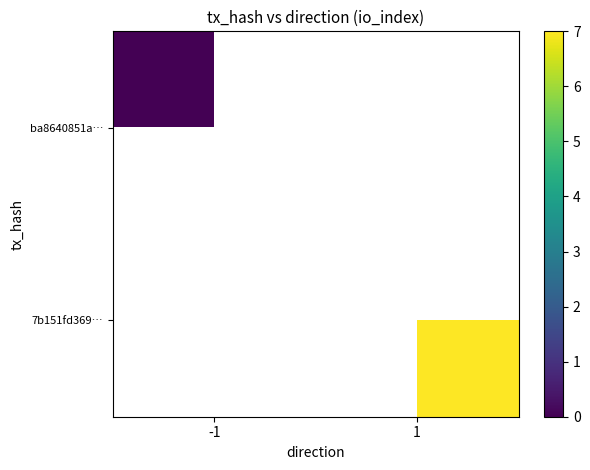

Rank the series by their average value, from highest to lowest.

ba8640851a…, 7b151fd369…